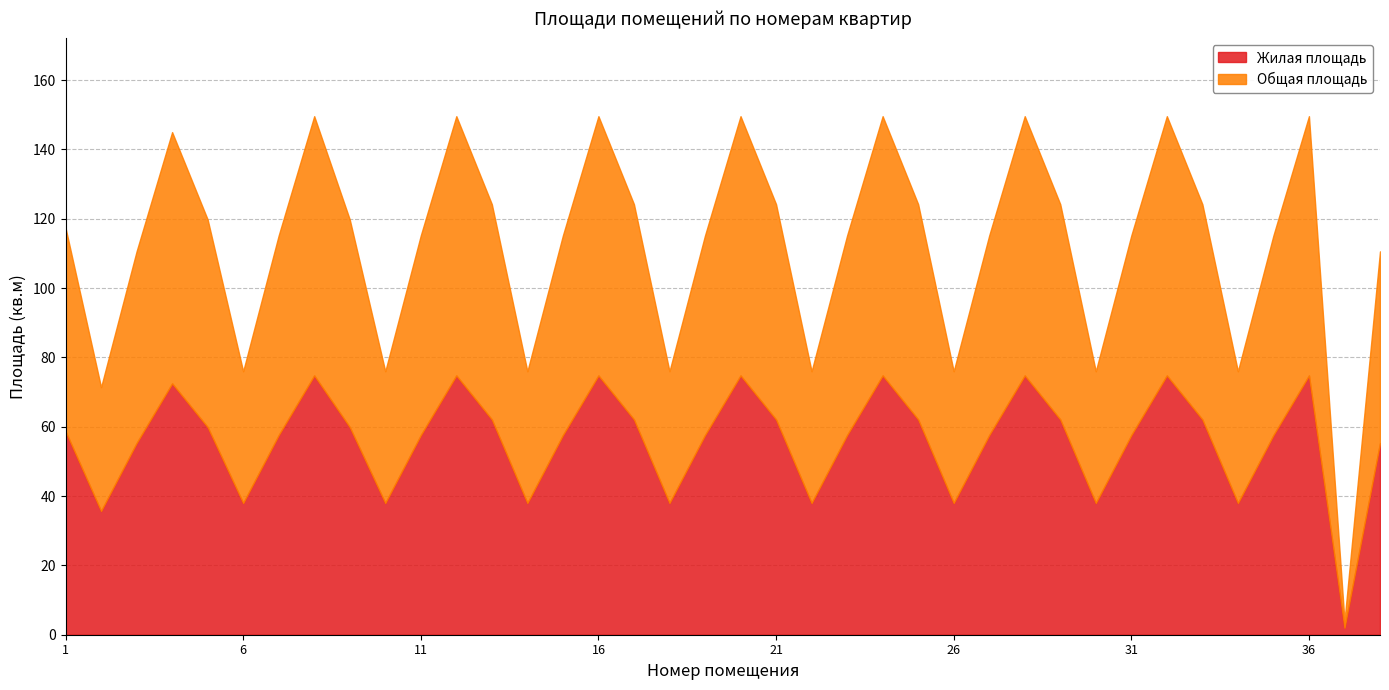

At which label does Жилая площадь reach its minimum?

37